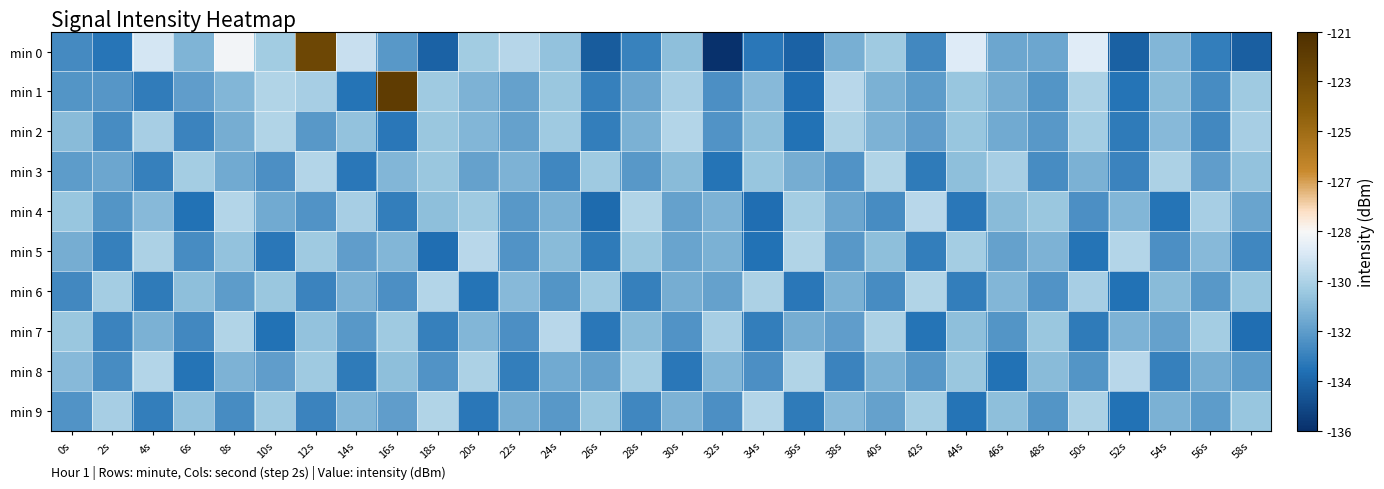

Between 32s and 30s, which is larger?

30s